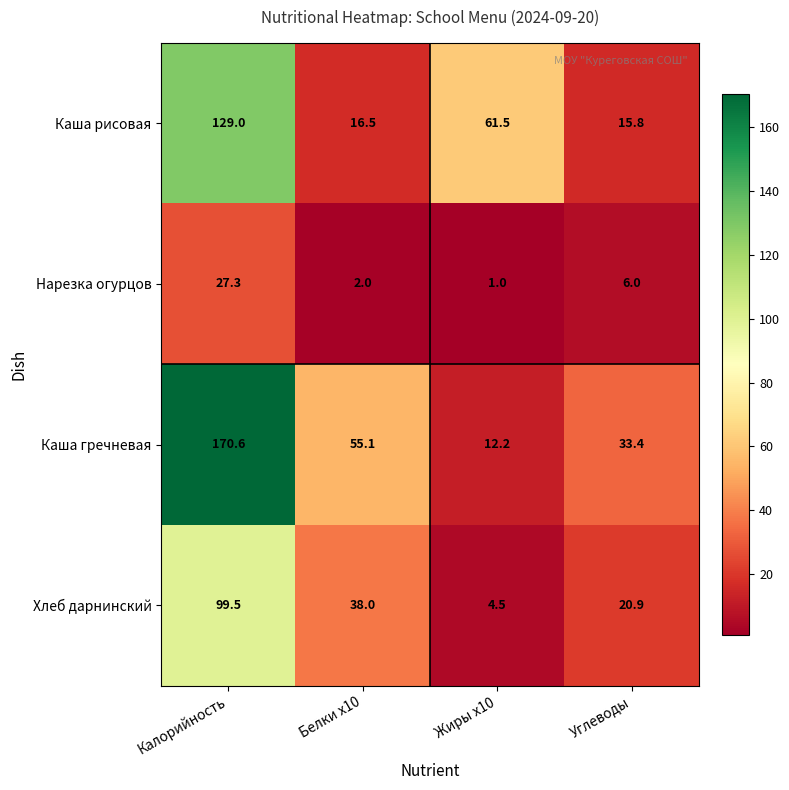

Which series has the largest range (max minus min)?

Каша гречневая